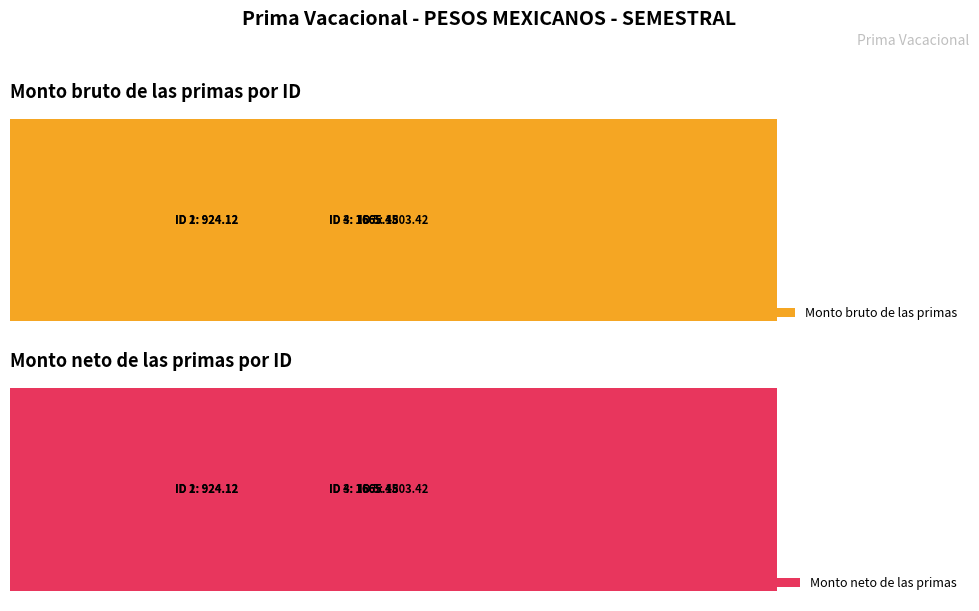

What is the smallest value displayed?

499.0